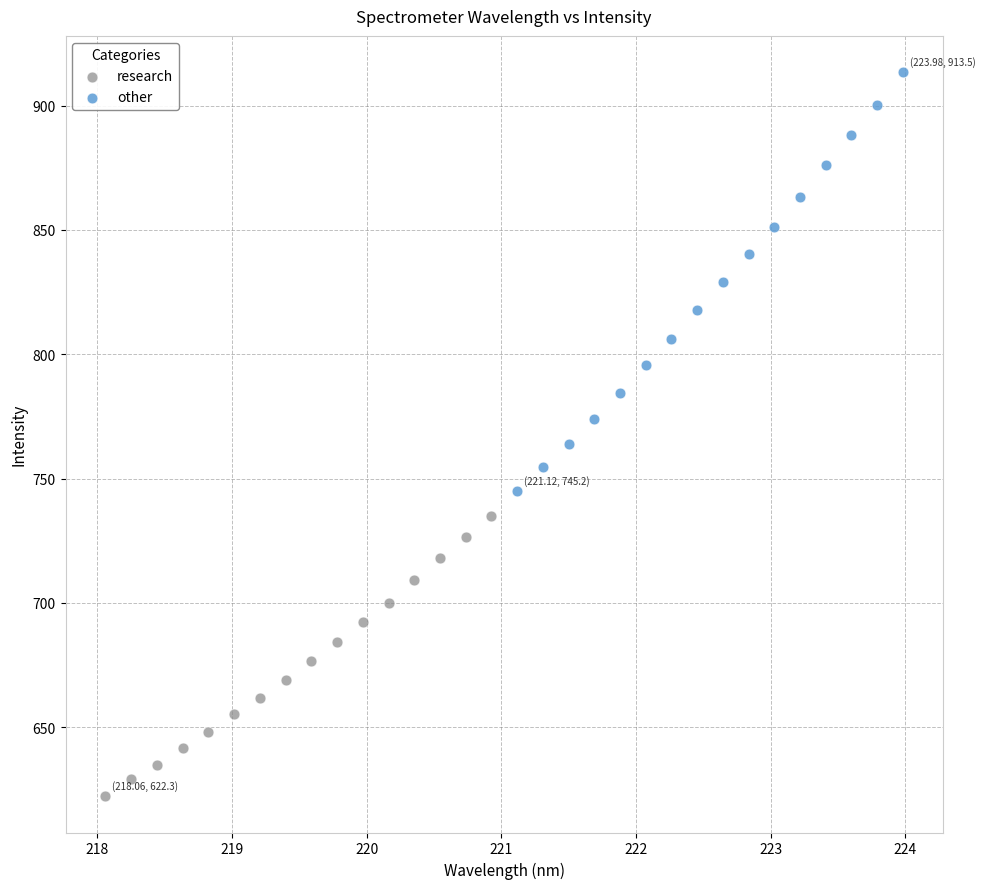

Which series contains the lowest Y value?

research